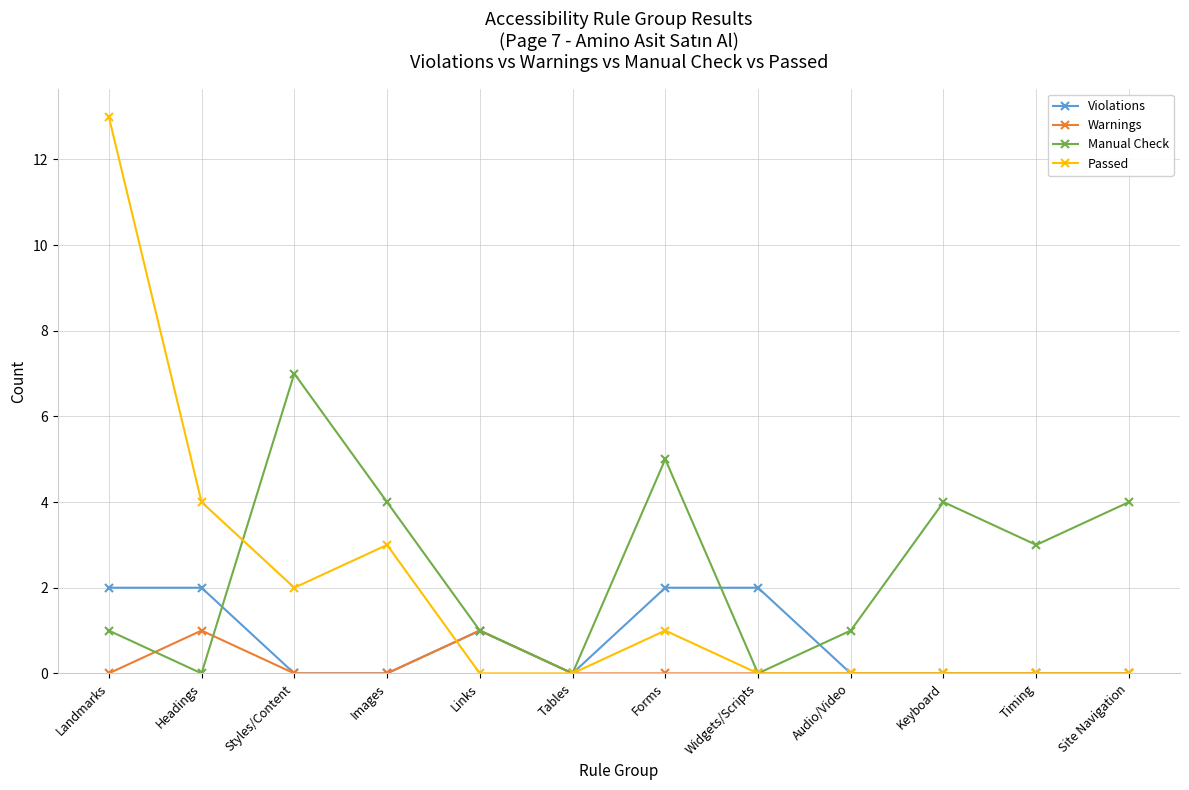

What is the difference between the Violations values at Tables and Links?

1